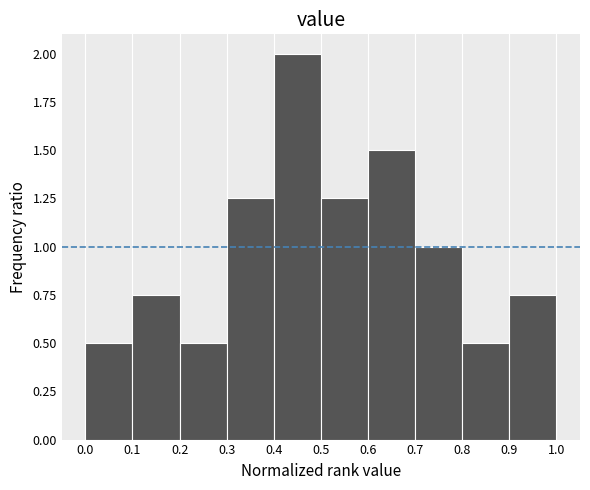

Reading left to right, list every bar in this chart as the range it spans on the x-axis followed by its height. The values are not printed on the chart, so give them approximately, as read against the axis.

0.0 to 0.1: 0.50
0.1 to 0.2: 0.75
0.2 to 0.3: 0.50
0.3 to 0.4: 1.25
0.4 to 0.5: 2.00
0.5 to 0.6: 1.25
0.6 to 0.7: 1.50
0.7 to 0.8: 1.00
0.8 to 0.9: 0.50
0.9 to 1.0: 0.75